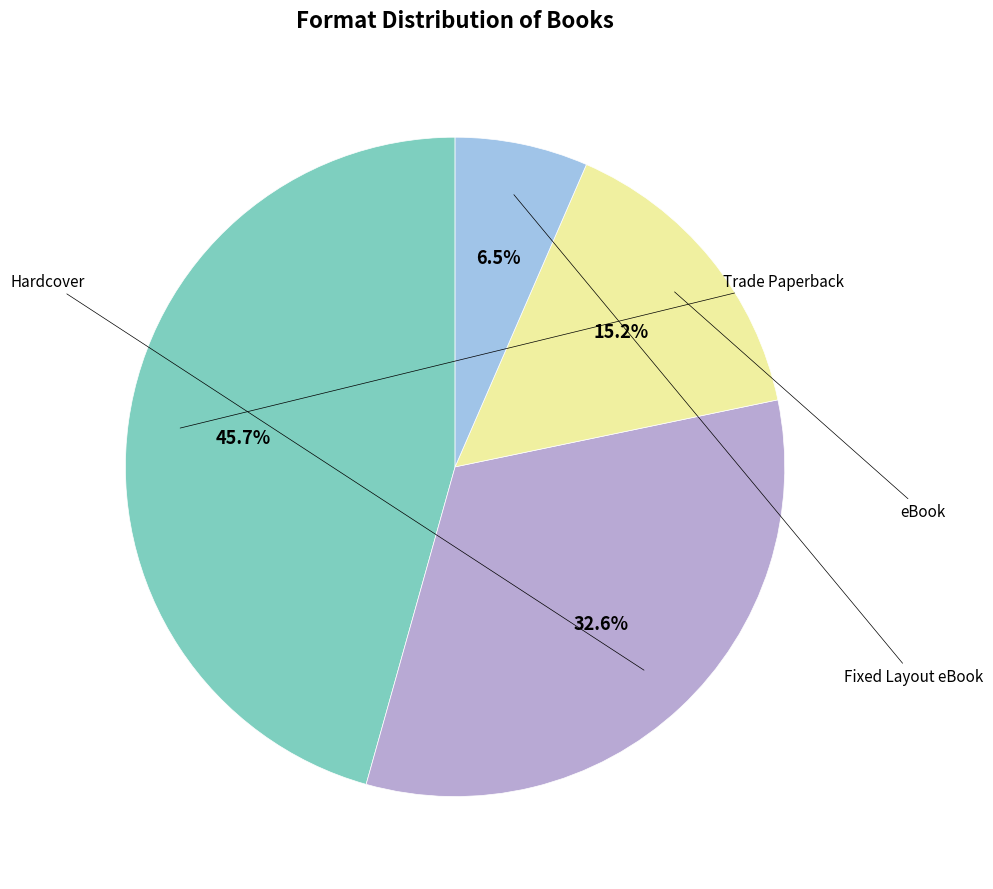

Does any single category account for the majority?

No